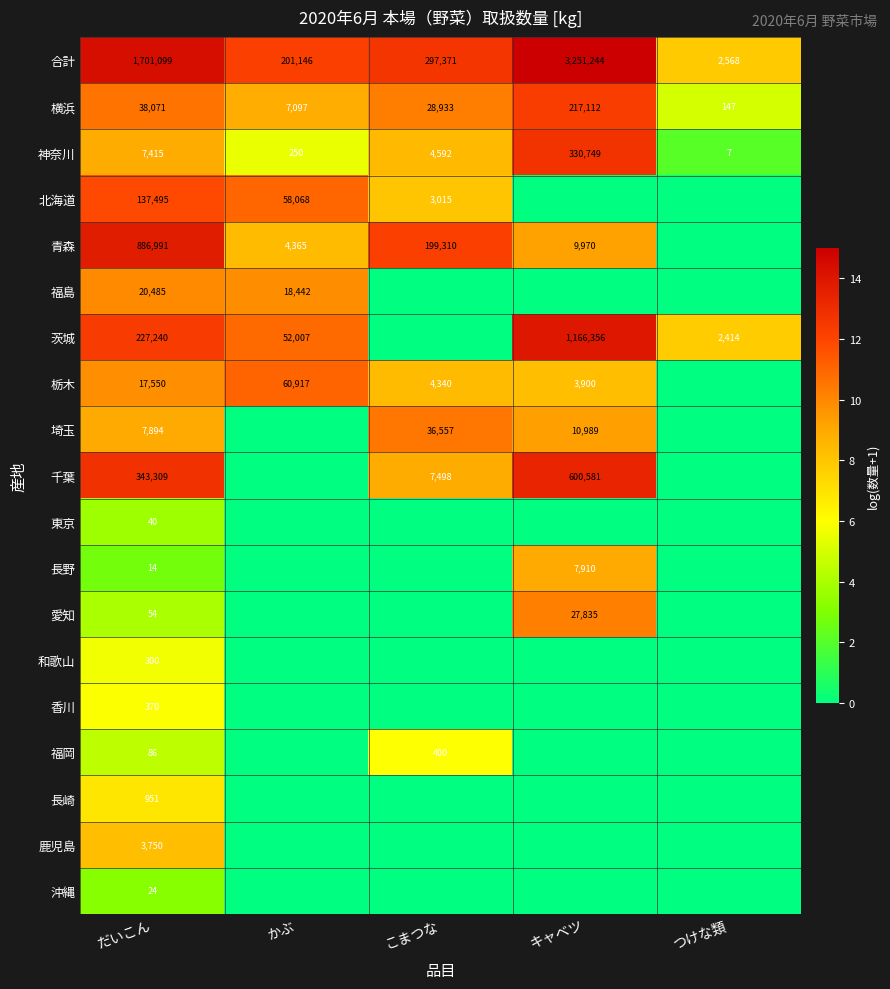

What is the total value across all series at かぶ?

77.7